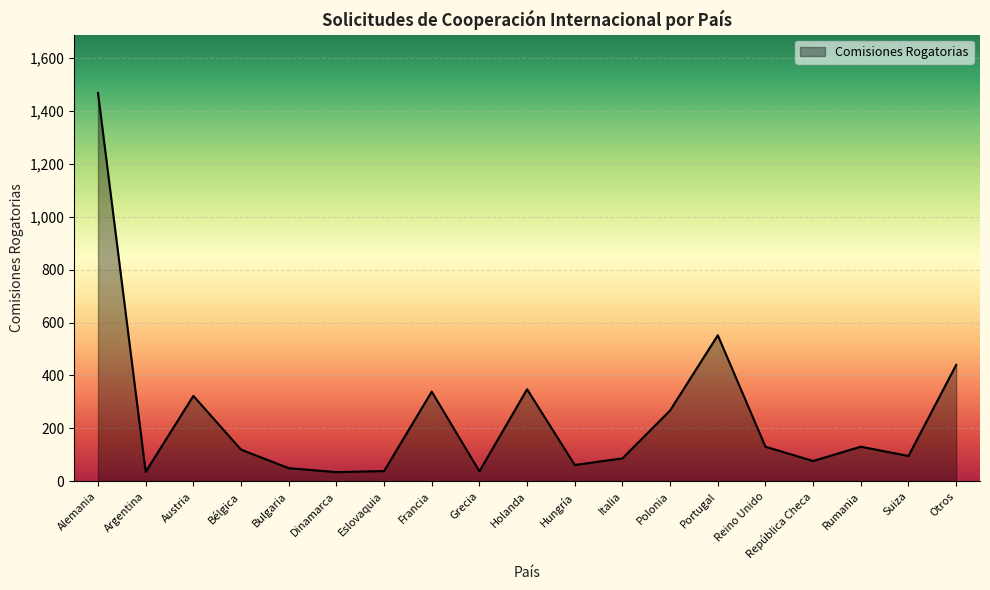

The value at Holanda is 348. True or false?

True